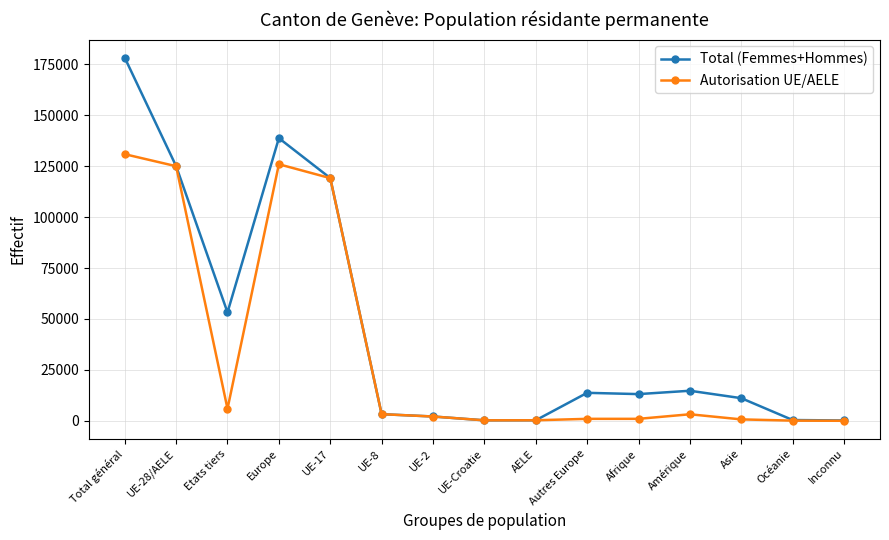

What is the smallest value displayed?

4